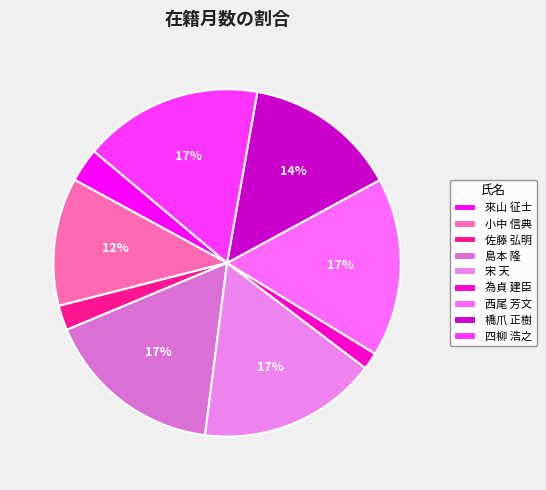

How many slices are in this pie chart?

9